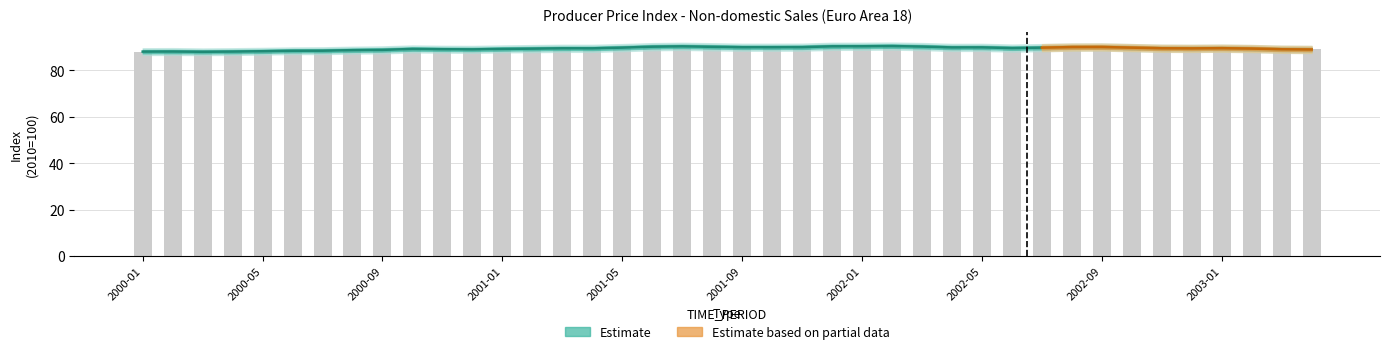

At how many categories does at least one series exceed 88?

39